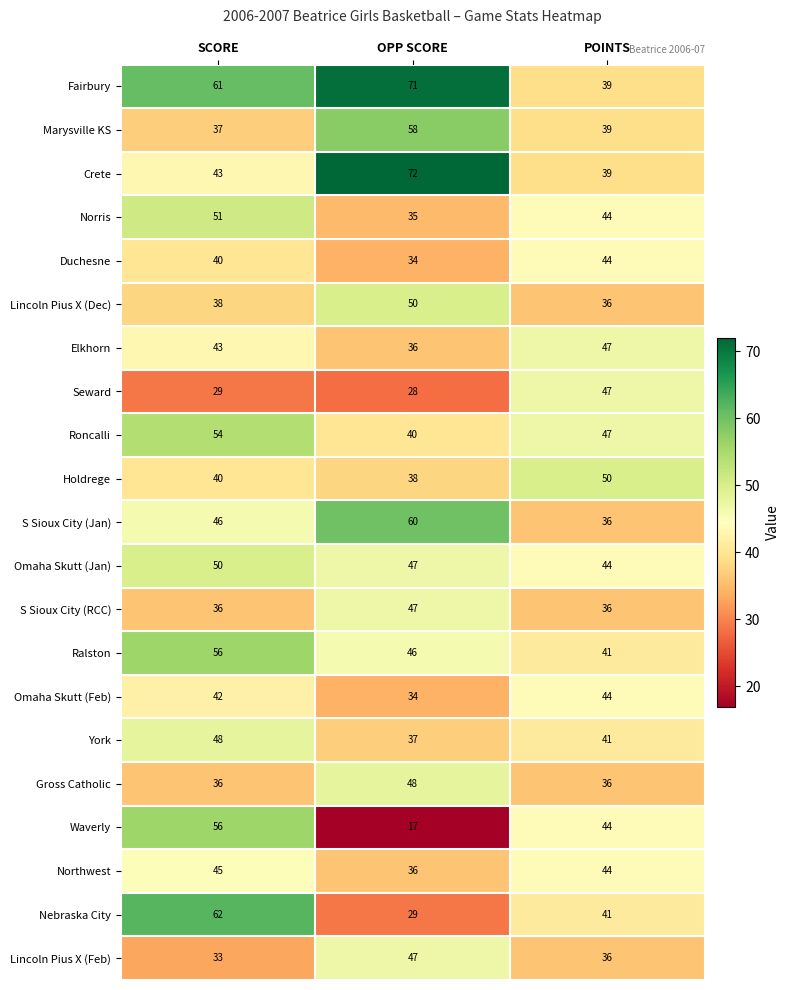

Which series has the widest spread of values?

Waverly